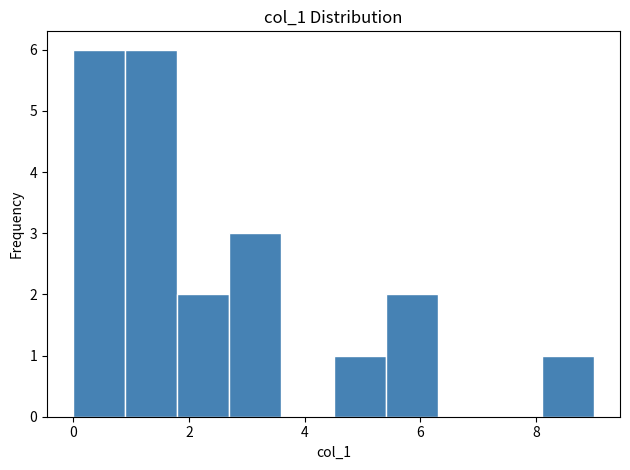

Reading left to right, list every bar in this chart as the range it spans on the x-axis followed by its height. Neither the bar edges nor the heights are printed on the chart, so give them approximately, as read against the axes.

0.0 to 0.9: 6
0.9 to 1.8: 6
1.8 to 2.7: 2
2.7 to 3.6: 3
3.6 to 4.5: 0
4.5 to 5.4: 1
5.4 to 6.3: 2
6.3 to 7.2: 0
7.2 to 8.1: 0
8.1 to 9.0: 1